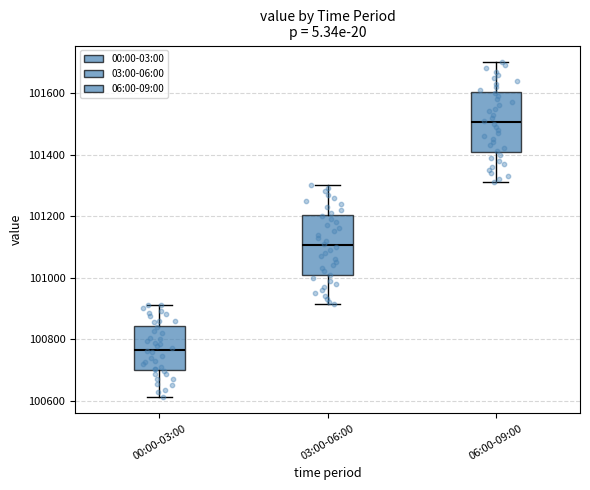

Reading left to right, transcribe this box plot: for each box, give where its median line is, the range the box spans, and where its two whiskers end, as read against the y-axis. The values are not printed on the chart, so give them approximately, as read against the axis.

00:00-03:00: median 100760, box 100700 to 100840, whiskers 100620 to 100920
03:00-06:00: median 101100, box 101000 to 101200, whiskers 100920 to 101300
06:00-09:00: median 101500, box 101400 to 101600, whiskers 101320 to 101700